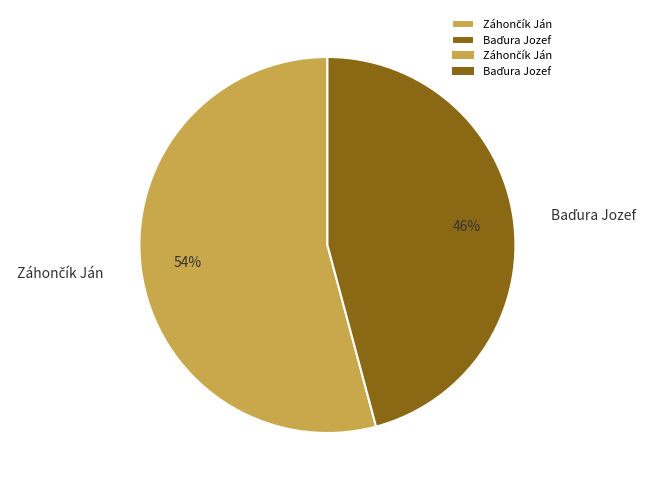

Does any single category account for the majority?

Yes